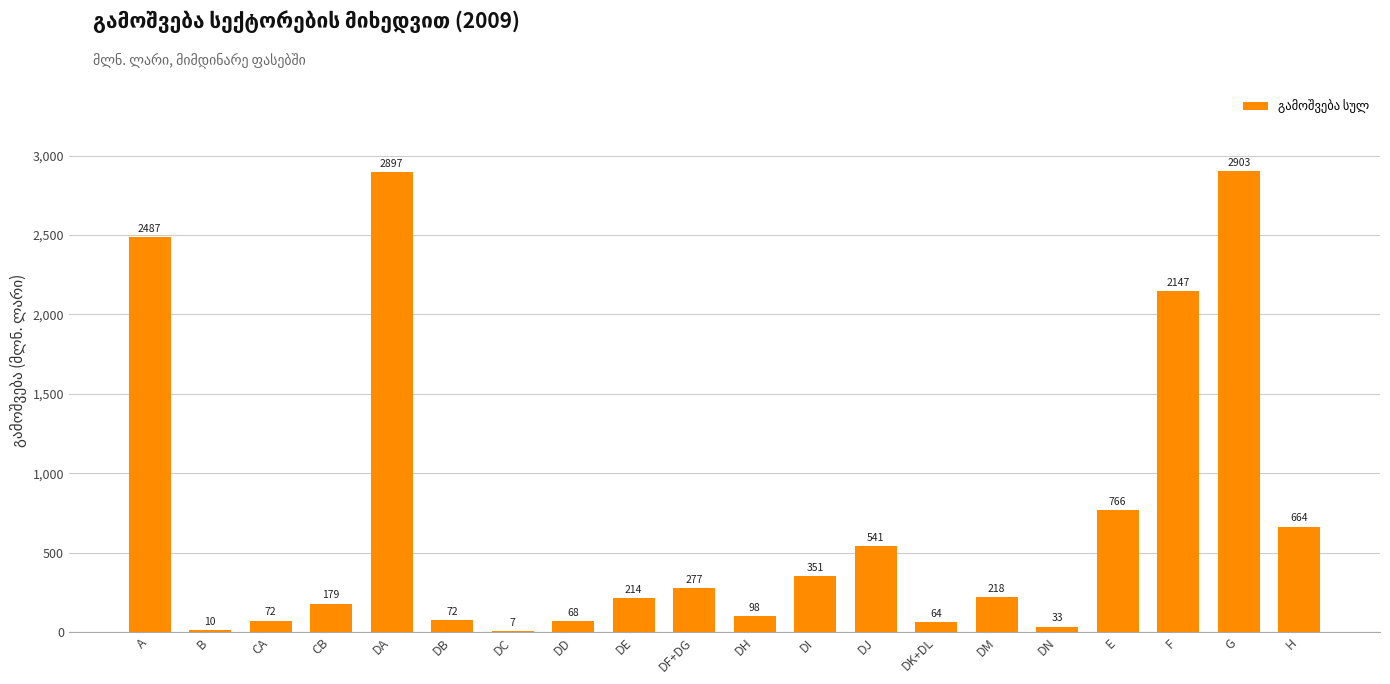

What is the difference between the values at DC and DK+DL?

57.5